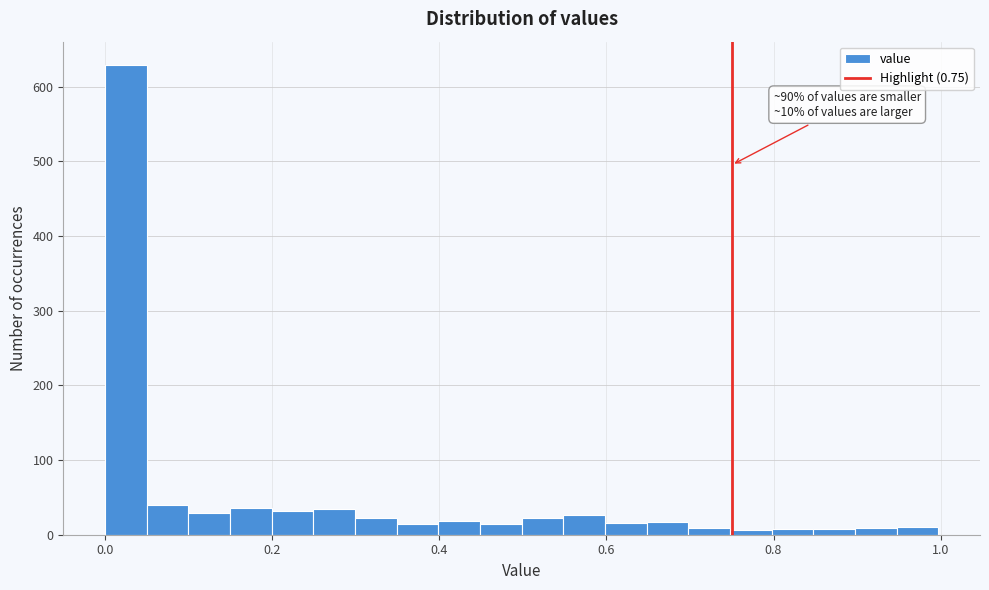

Read against the x-axis, roughly where is the centre of the tallest bar?

0.02